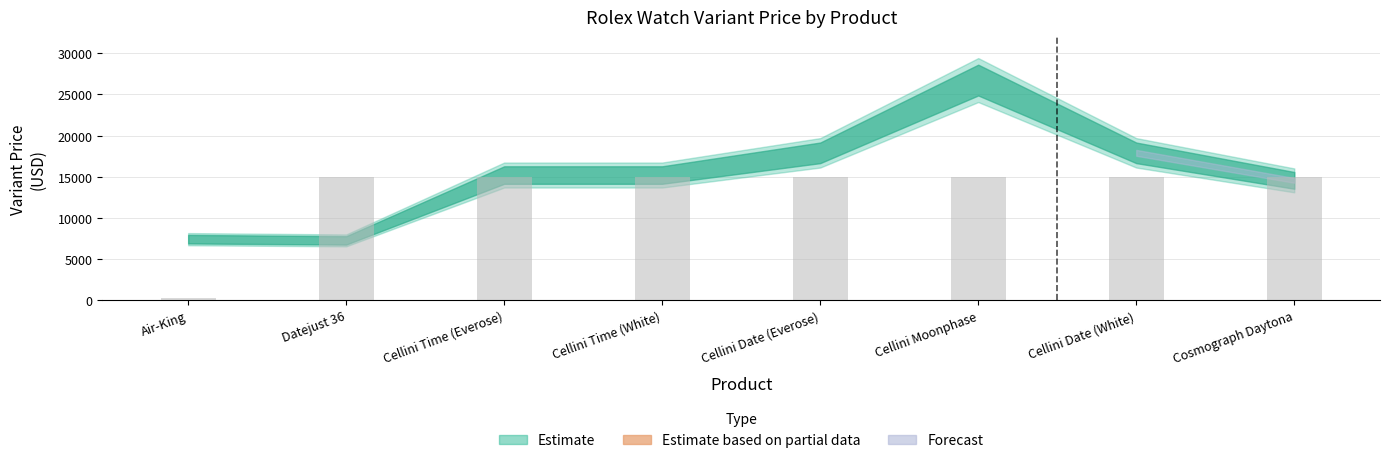

What position from the right is Cellini Time (Everose)?

6